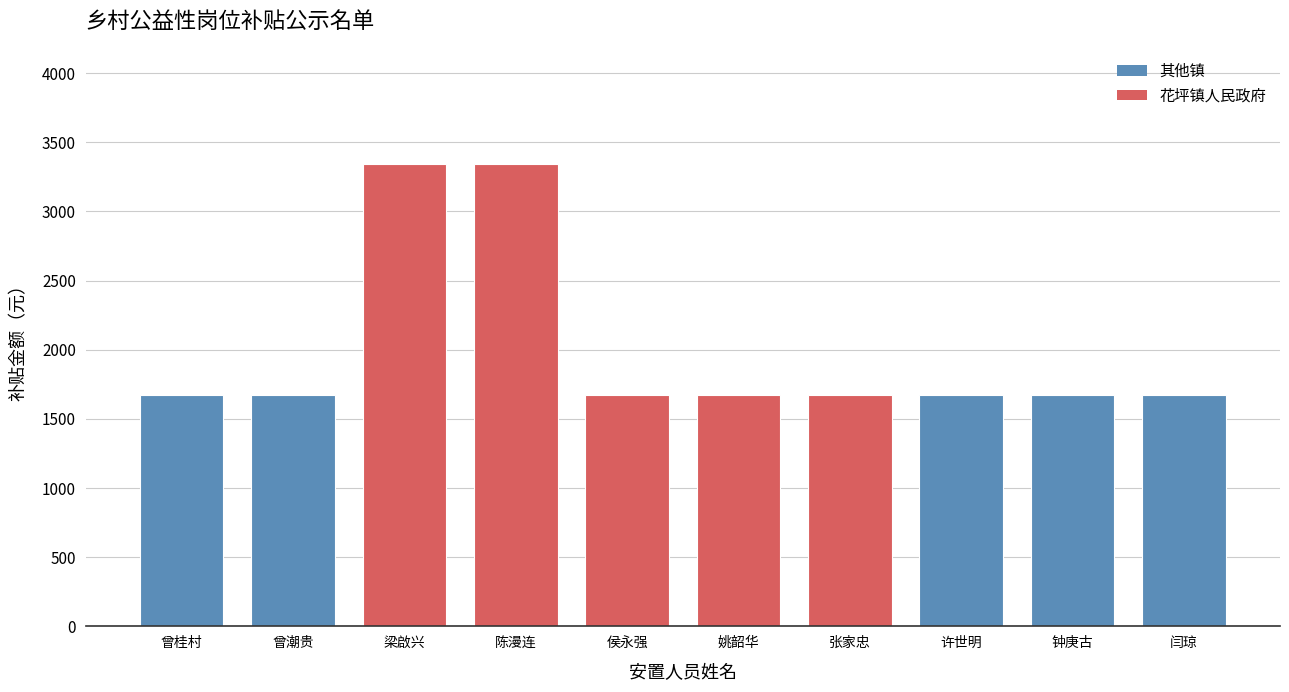

What position from the right is 曾潮贵?

9